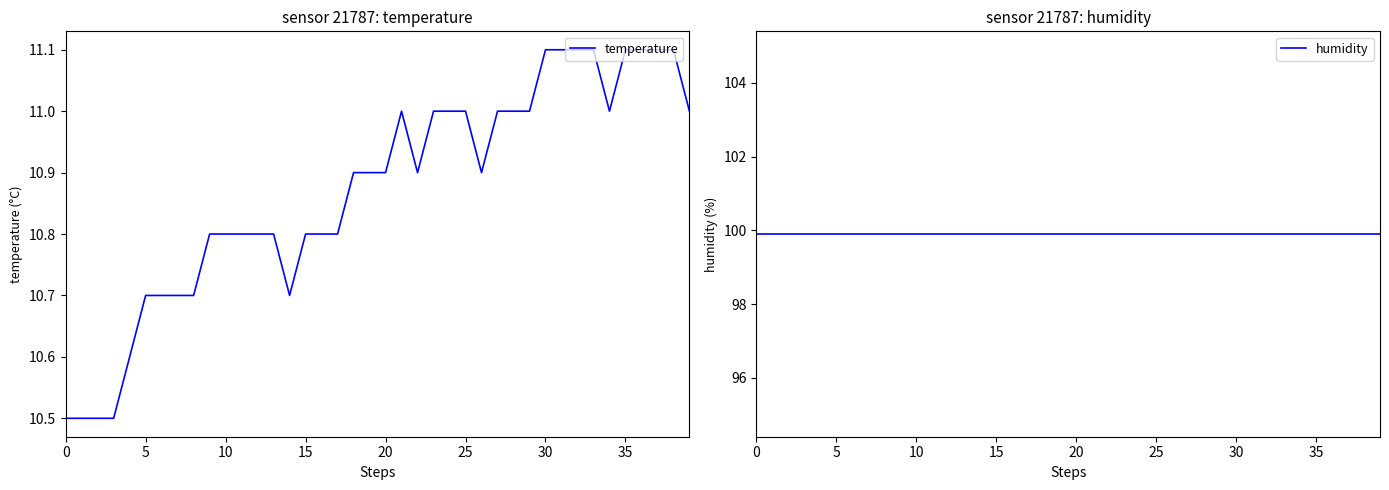

What is the maximum value for temperature?

11.1